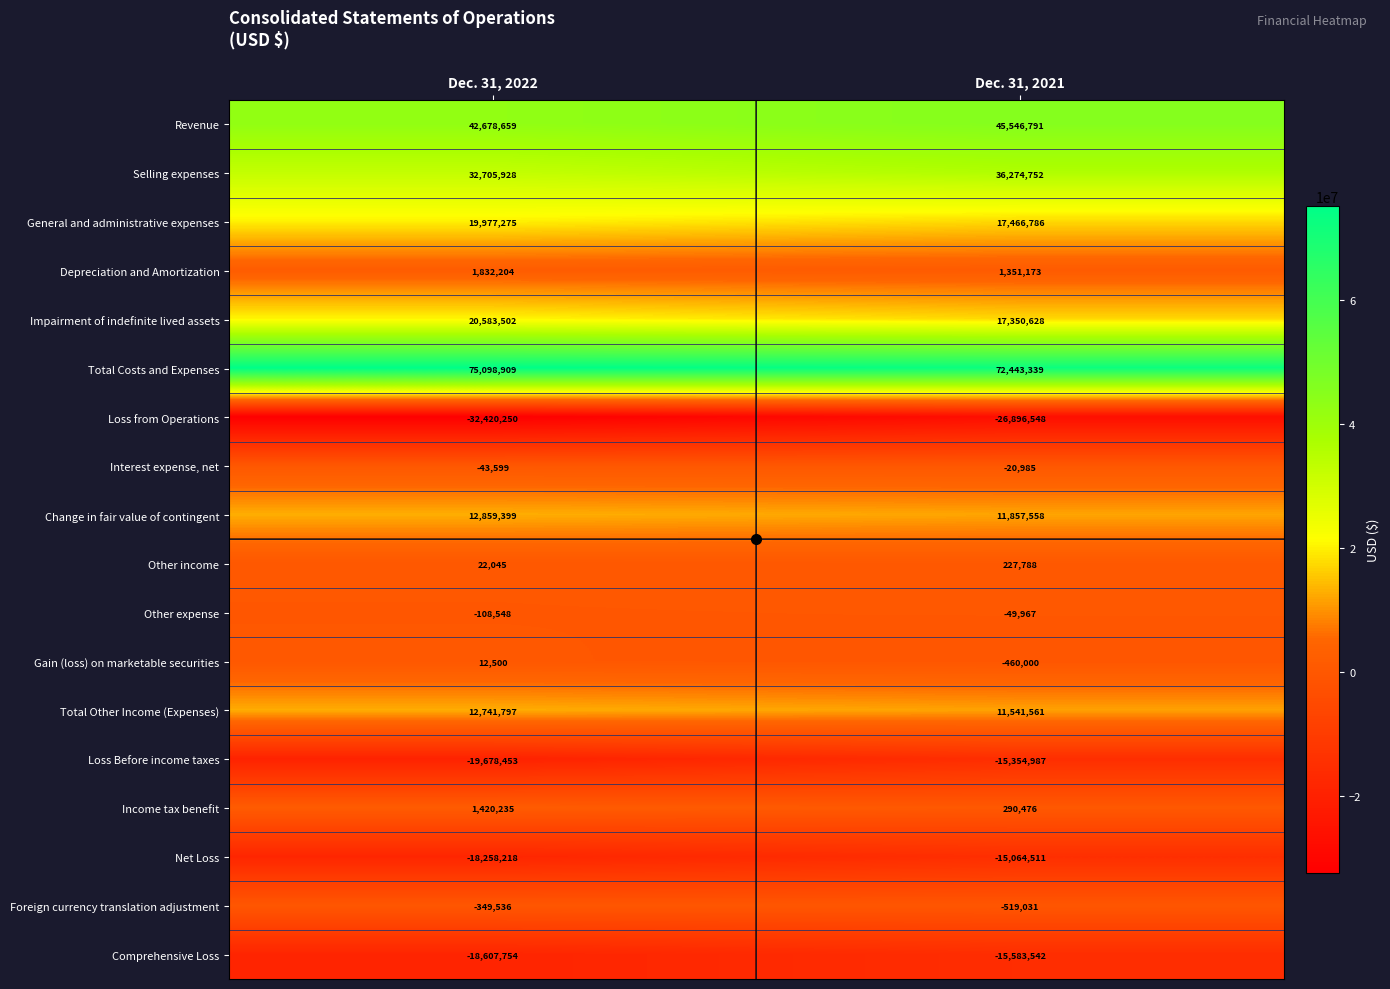

Where is Depreciation and Amortization nearest to the value 1591688?

Dec. 31, 2021